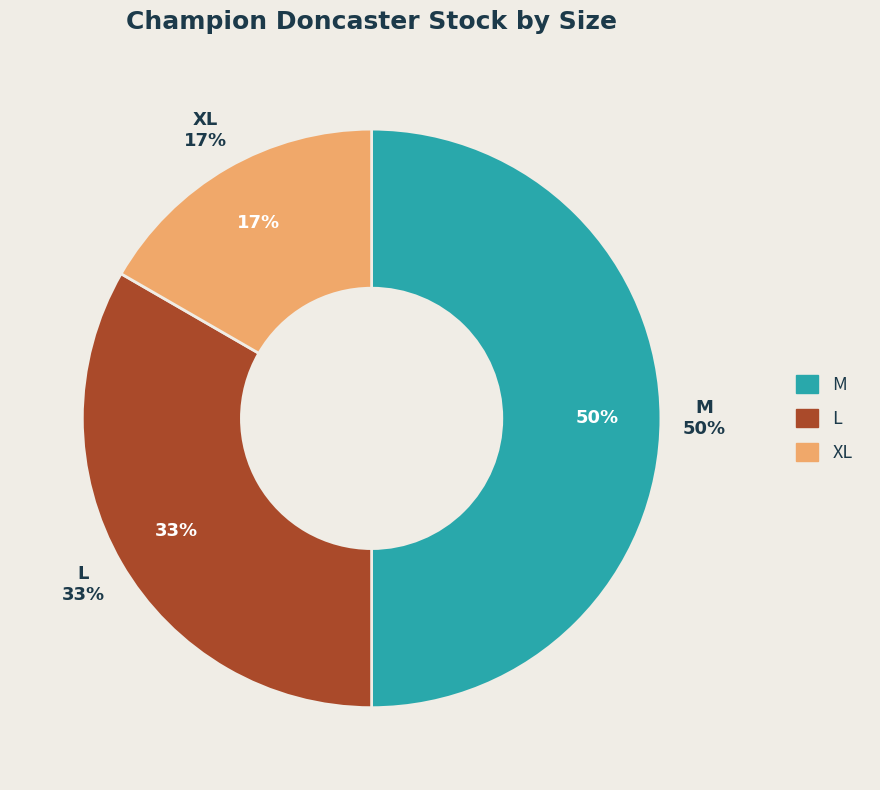

Does 3XL represent more than half of the total?

No